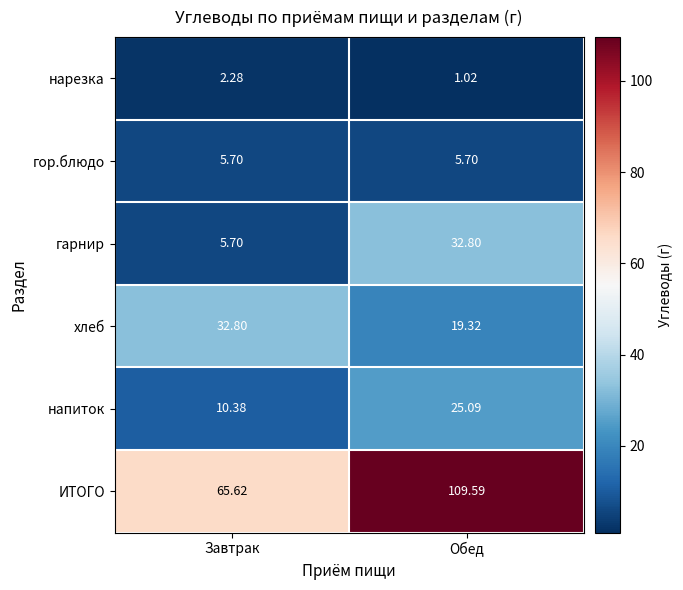

At how many categories does at least one series exceed 59?

2